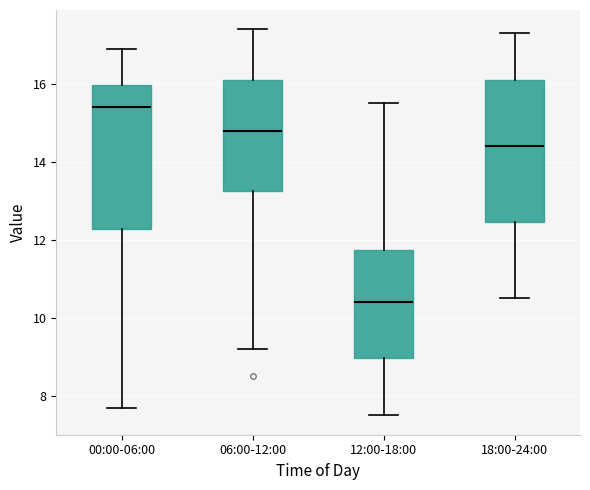

Reading left to right, read every box against the y-axis: the position of its median line, the range the box covers, and the ends of its whiskers. The values are not printed on the chart, so give them approximately, as read against the axis.

00:00-06:00: median 15.4, box 12.2 to 16.0, whiskers 7.8 to 17.0
06:00-12:00: median 14.8, box 13.2 to 16.2, whiskers 9.2 to 17.4
12:00-18:00: median 10.4, box 9.0 to 11.8, whiskers 7.6 to 15.6
18:00-24:00: median 14.4, box 12.4 to 16.2, whiskers 10.6 to 17.4